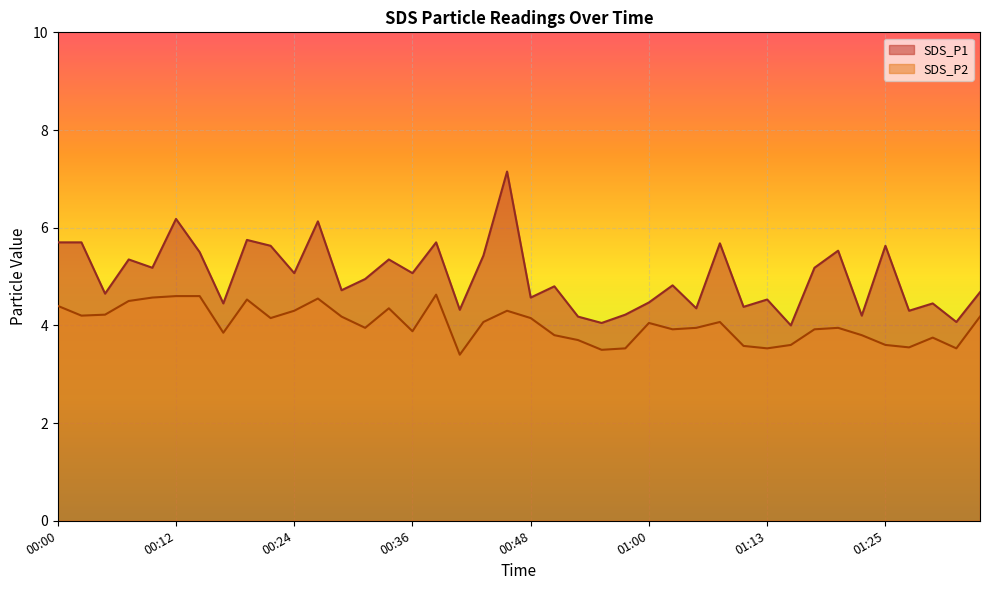

In SDS_P1, how many points are higher than both neighbors (excluding endpoints)?

14